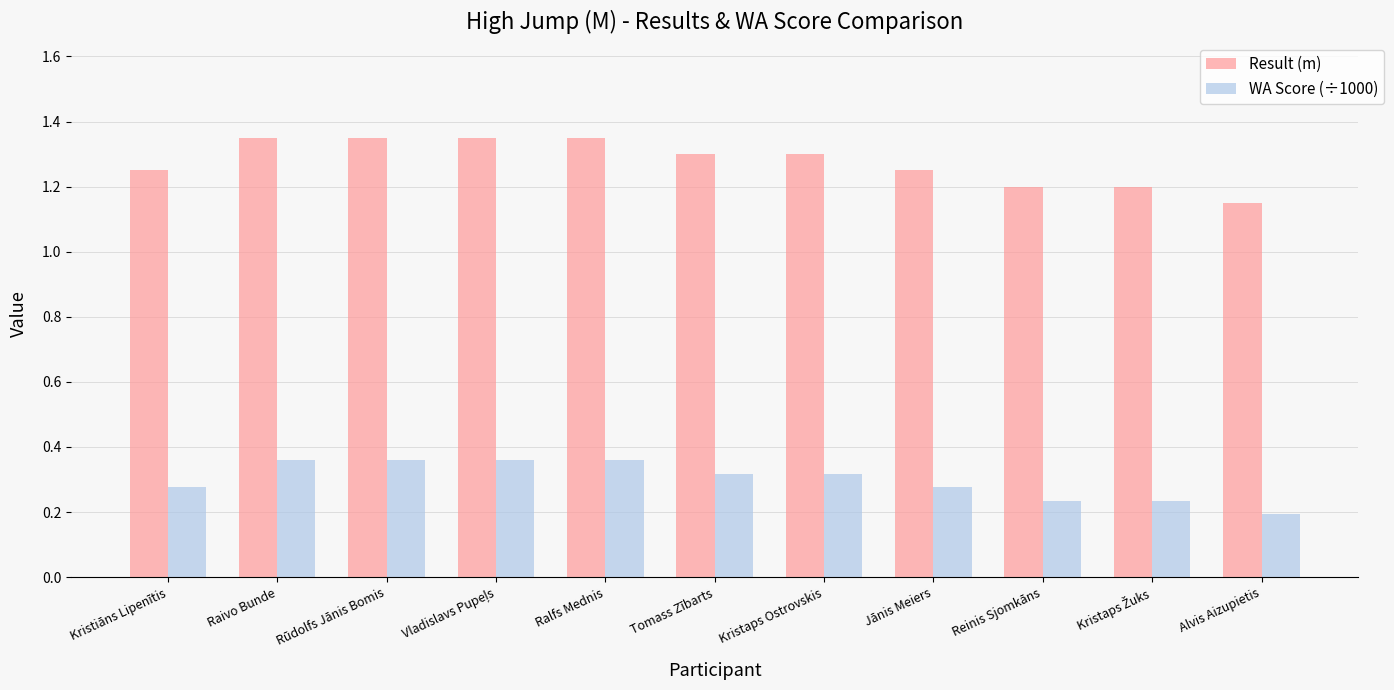

What is the sum of all Result (m) values?

14.1